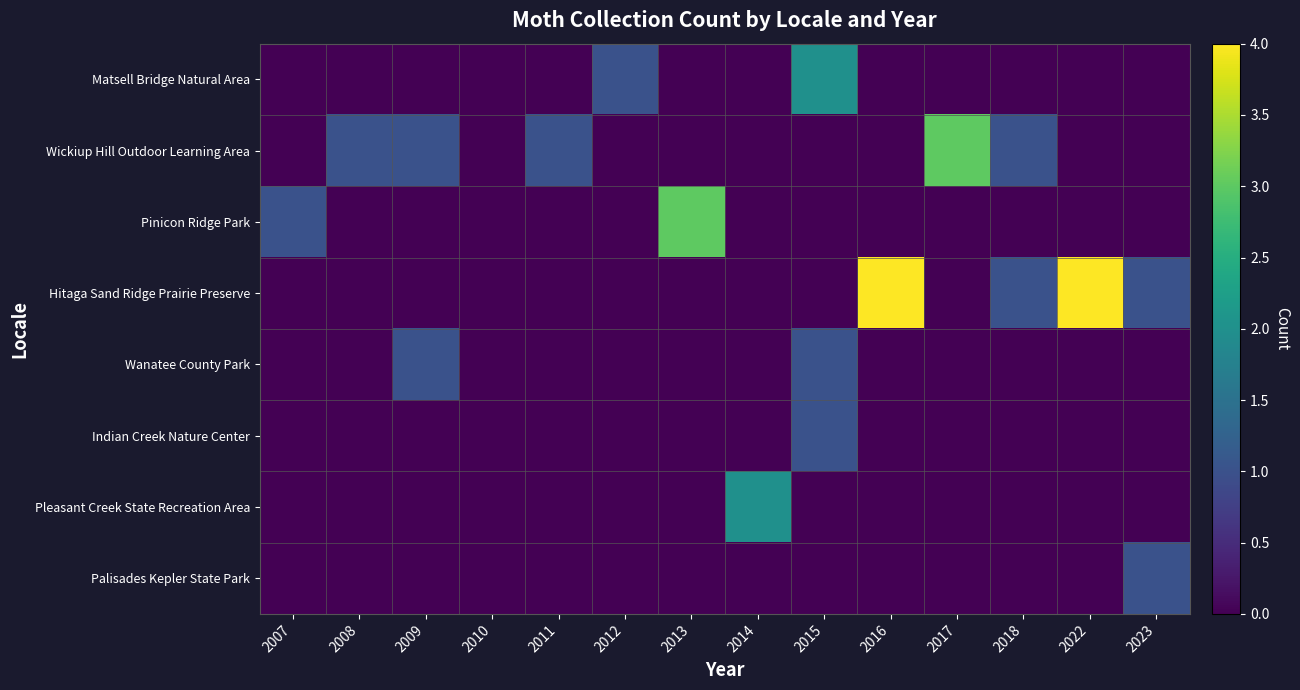

Which has a higher value, 2023 or 2007?

2023